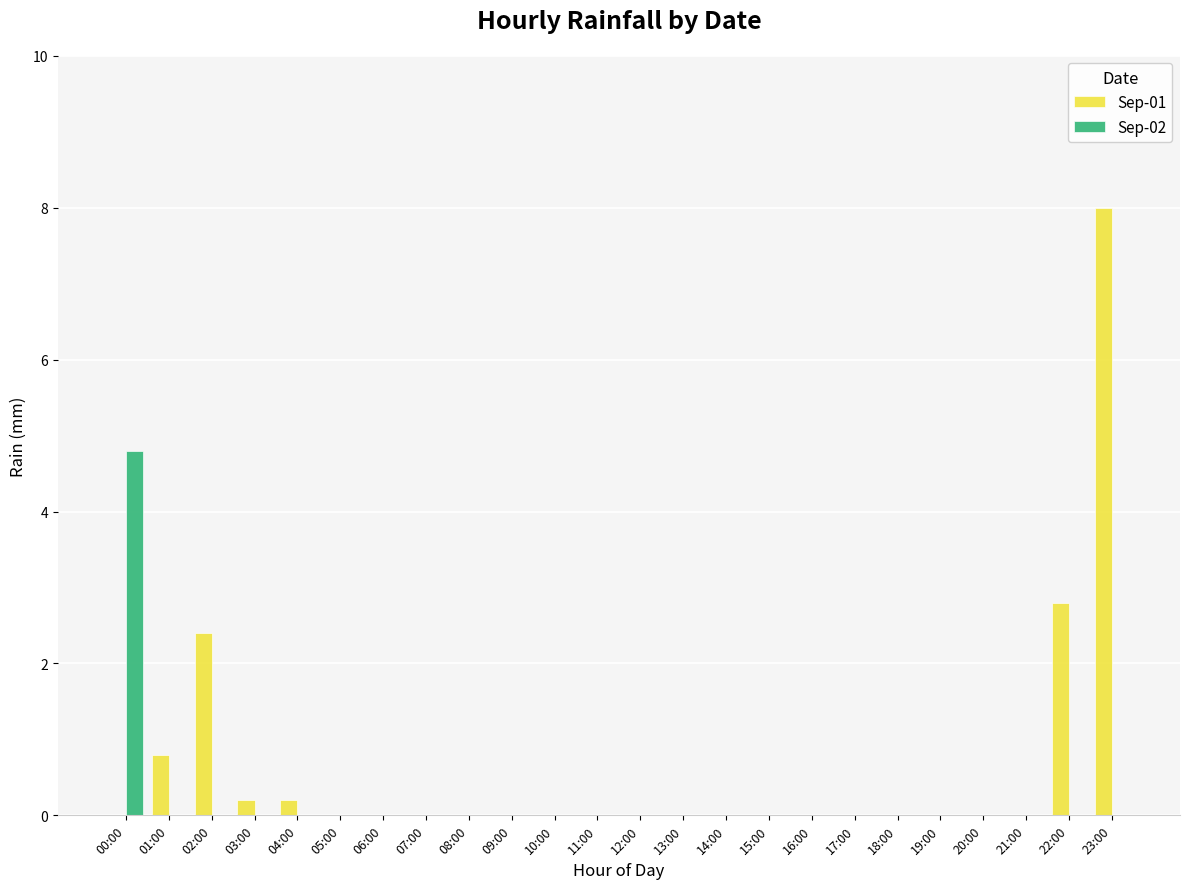

What is the sum of all Sep-01 values?

14.4